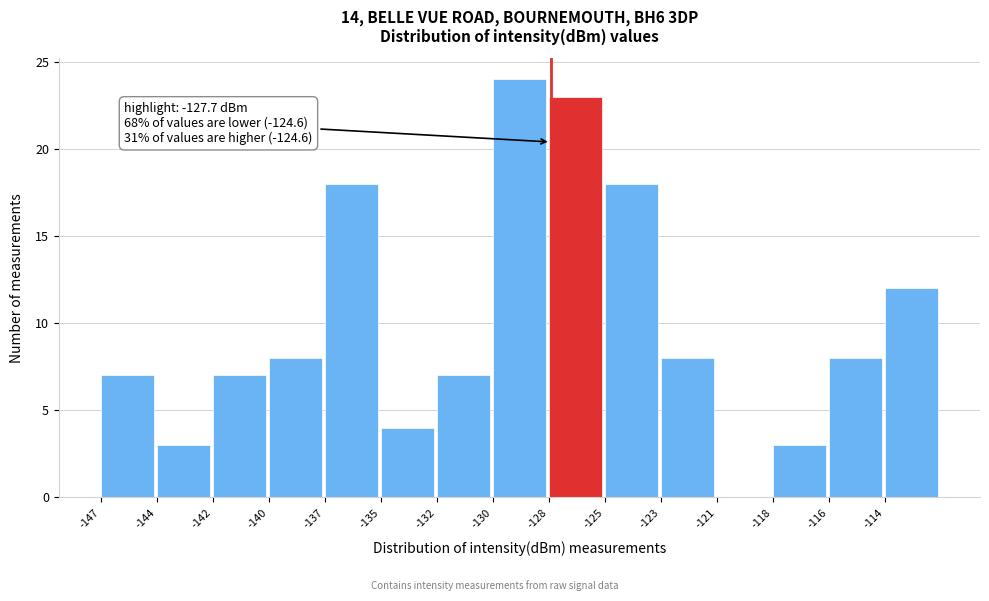

Reading right to left, list all the values displayed in this chart.

-114=12	-116=8	-118=3	-121=0	-123=8	-125=18	-128=23	-130=24	-132=7	-135=4	-137=18	-140=8	-142=7	-144=3	-147=7